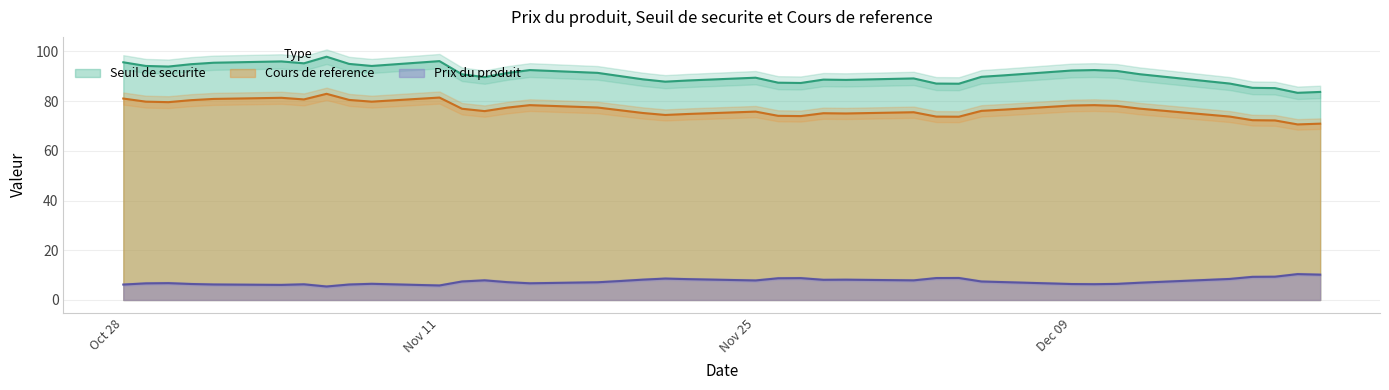

The value of Prix du produit at Nov 25 is 13.0. True or false?

False